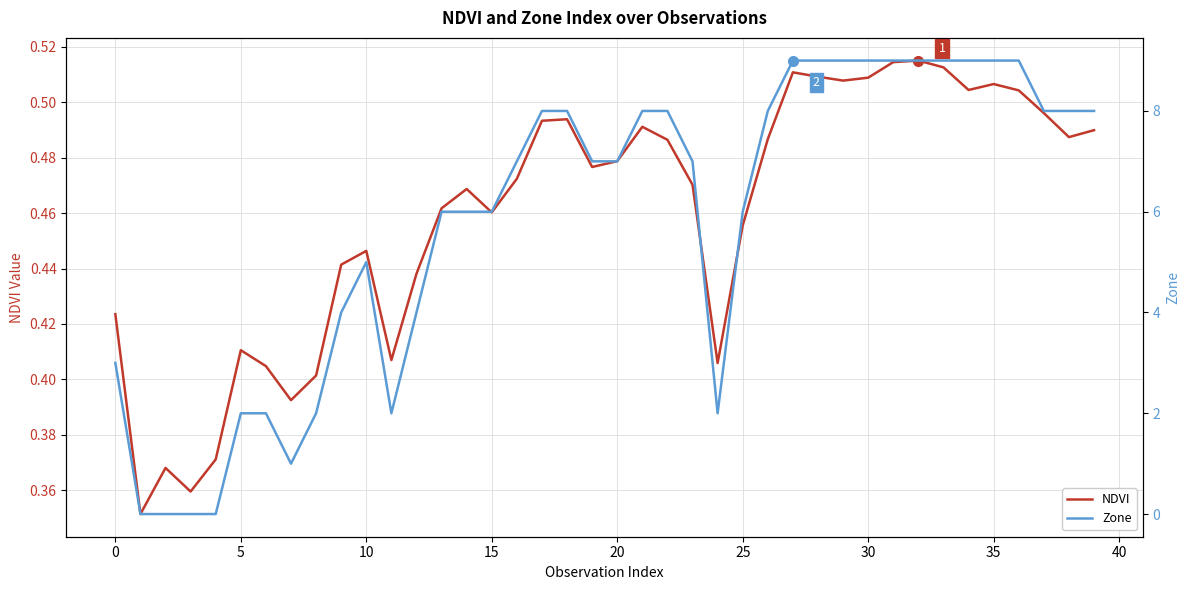

Rank the series by their maximum value, from highest to lowest.

Zone, NDVI